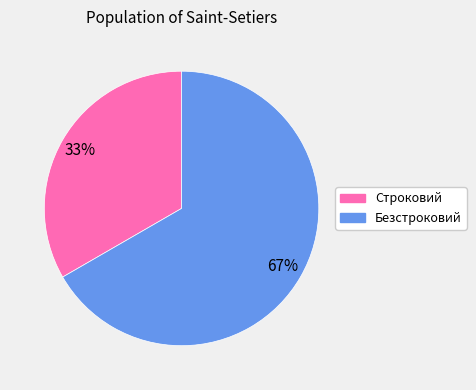

Rank the categories by value from highest to lowest.

Безстроковий, Строковий